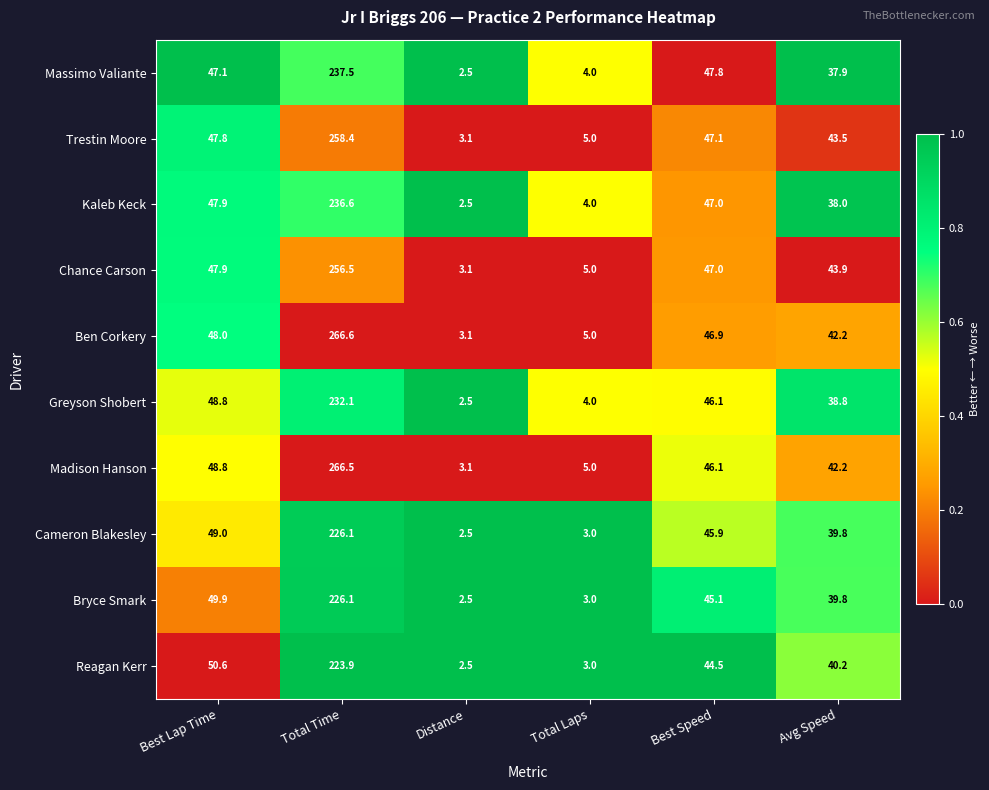

Read the Greyson Shobert value at Total Laps.

4.0